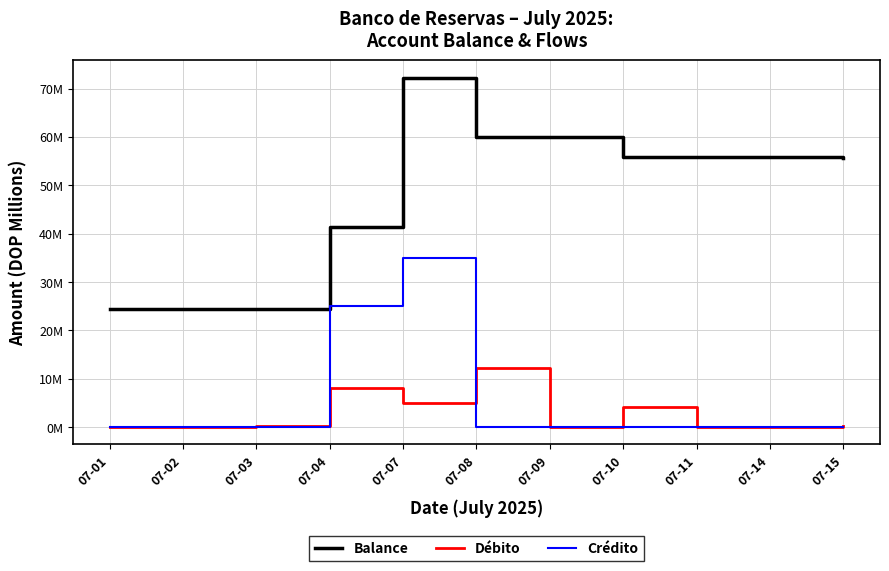

What is the sum of the Balance values at 07-07 and 07-11?

128.0